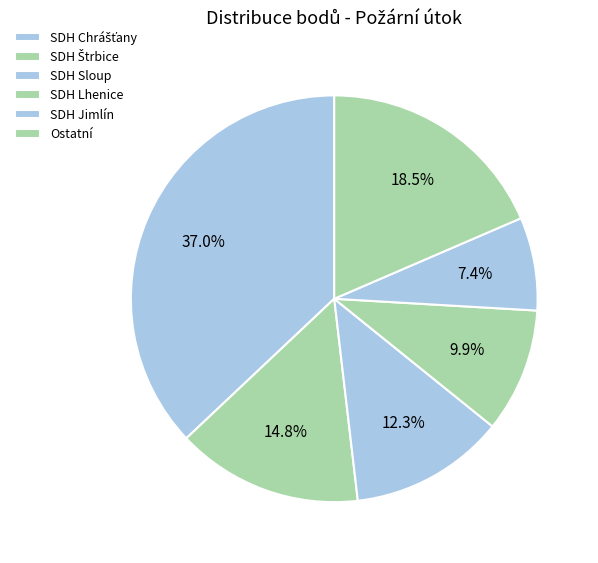

Count the number of slices in the pie.

6